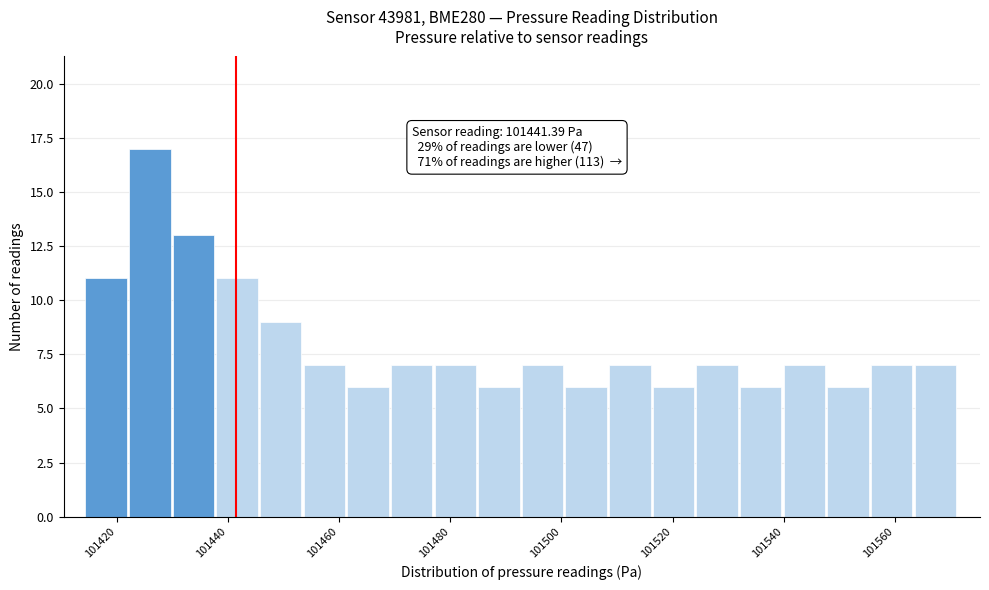

Around what value on the x-axis is the tallest bar? Give the approximate position of its centre, as read against the axis.

101426